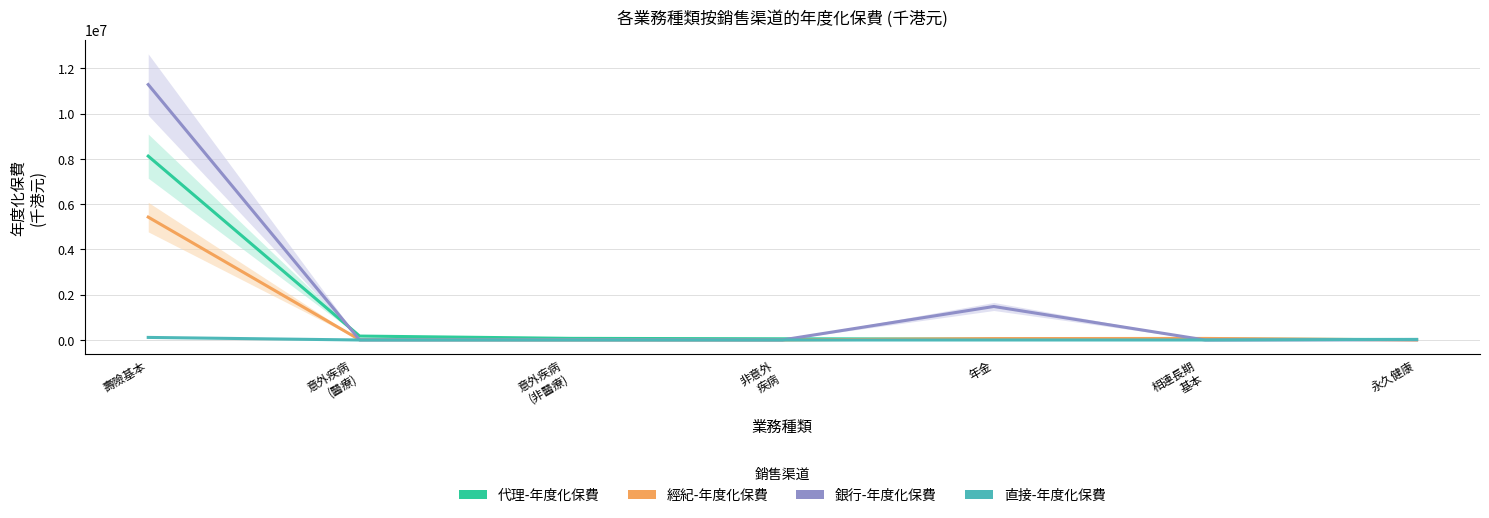

Rank the series by their maximum value, from highest to lowest.

銀行-年度化保費, 代理-年度化保費, 經紀-年度化保費, 直接-年度化保費